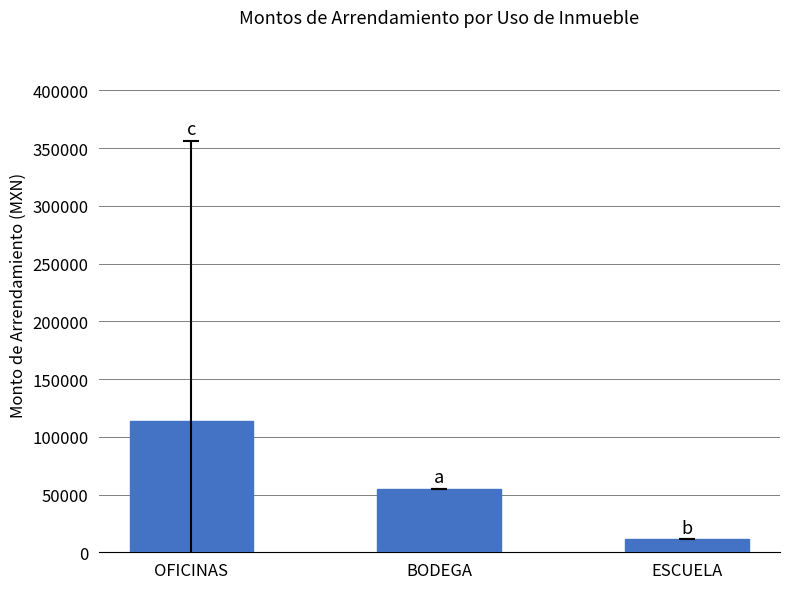

At which label does the data first exceed 54852?

OFICINAS